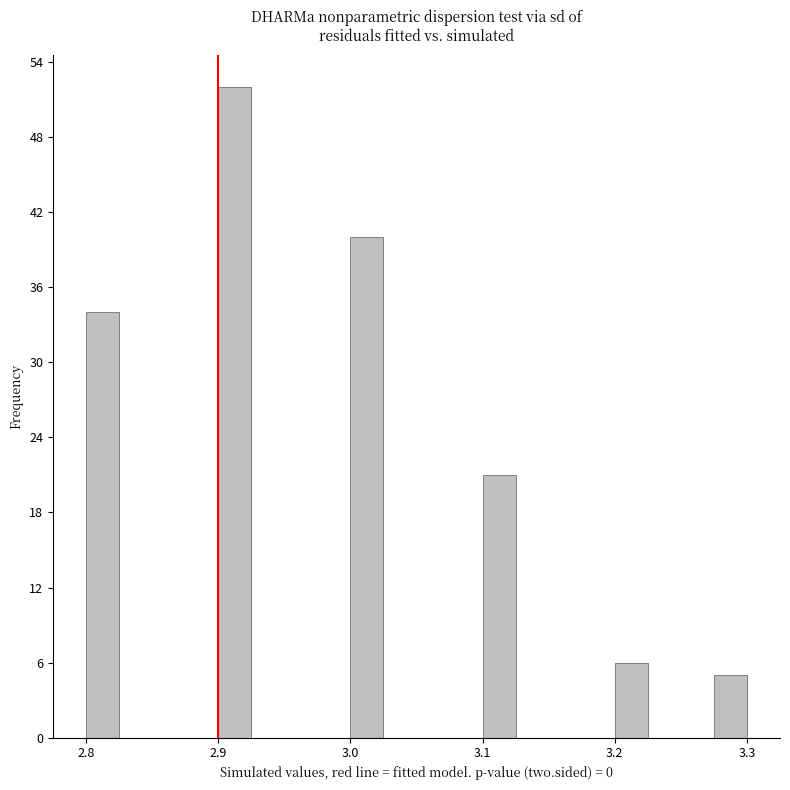

Read against the x-axis, roughly where is the centre of the tallest bar?

2.91